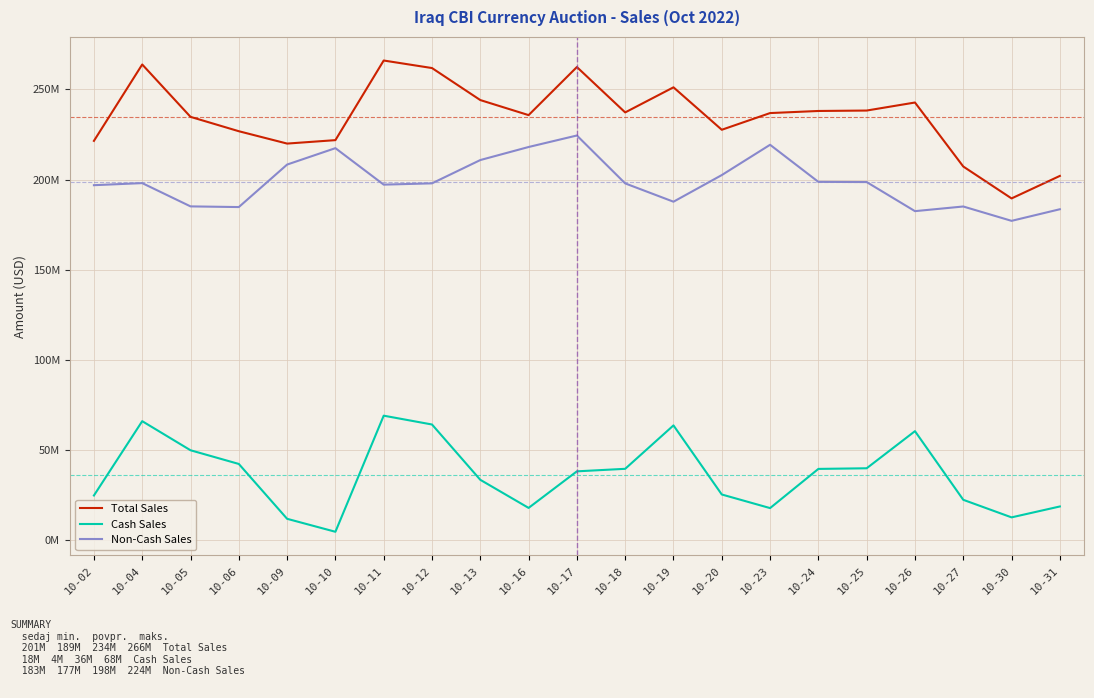

Does the chart display data point markers on the line(s)?

No